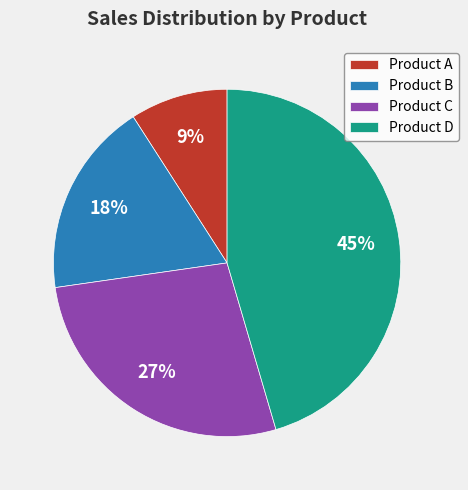

Is there any slice that represents more than half of the pie?

No